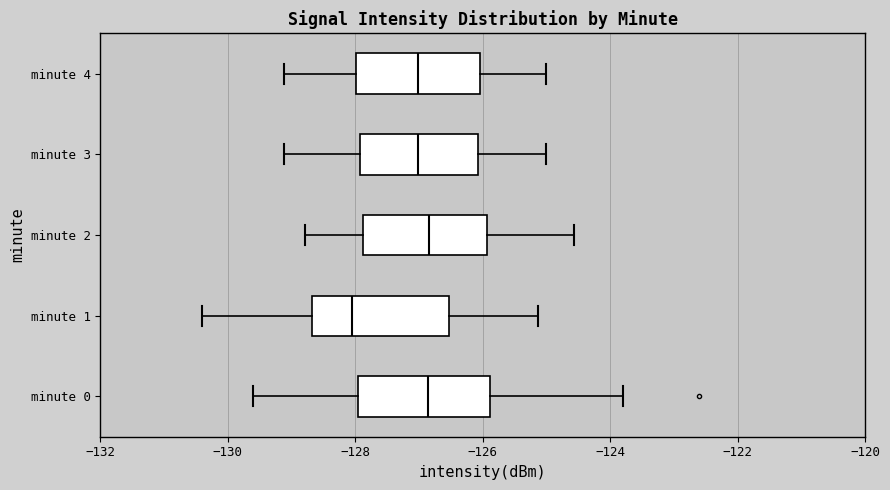

Reading bottom to top, transcribe this box plot: for each box, give where its median line is, the range the box spans, and where its two whiskers end, as read against the x-axis. The values are not printed on the chart, so give them approximately, as read against the axis.

minute 0: median -126.8, box -128.0 to -125.8, whiskers -129.6 to -123.8
minute 1: median -128.0, box -128.6 to -126.6, whiskers -130.4 to -125.2
minute 2: median -126.8, box -127.8 to -126.0, whiskers -128.8 to -124.6
minute 3: median -127.0, box -128.0 to -126.0, whiskers -129.2 to -125.0
minute 4: median -127.0, box -128.0 to -126.0, whiskers -129.2 to -125.0